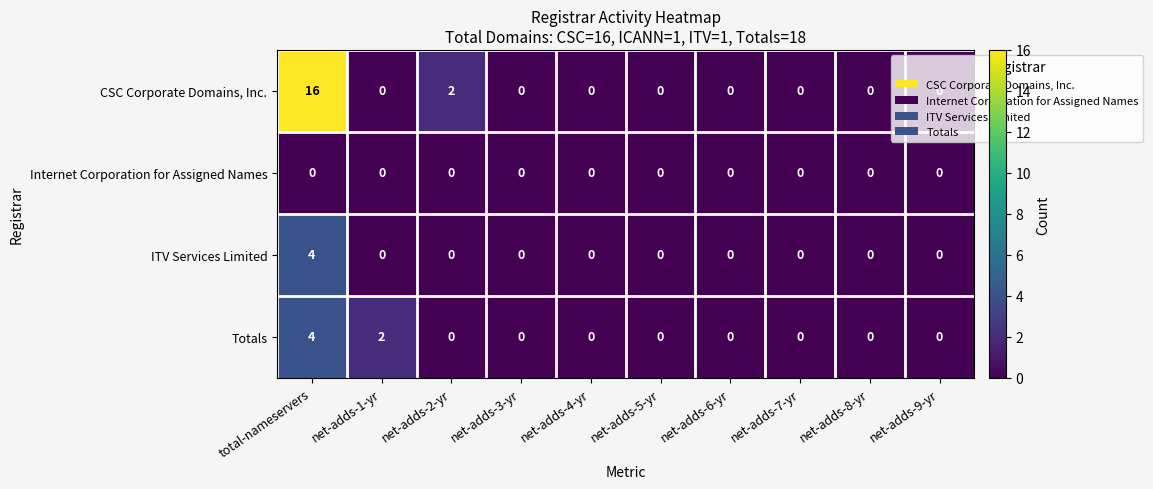

What is the sum of the Totals values at total-nameservers and net-adds-8-yr?

4